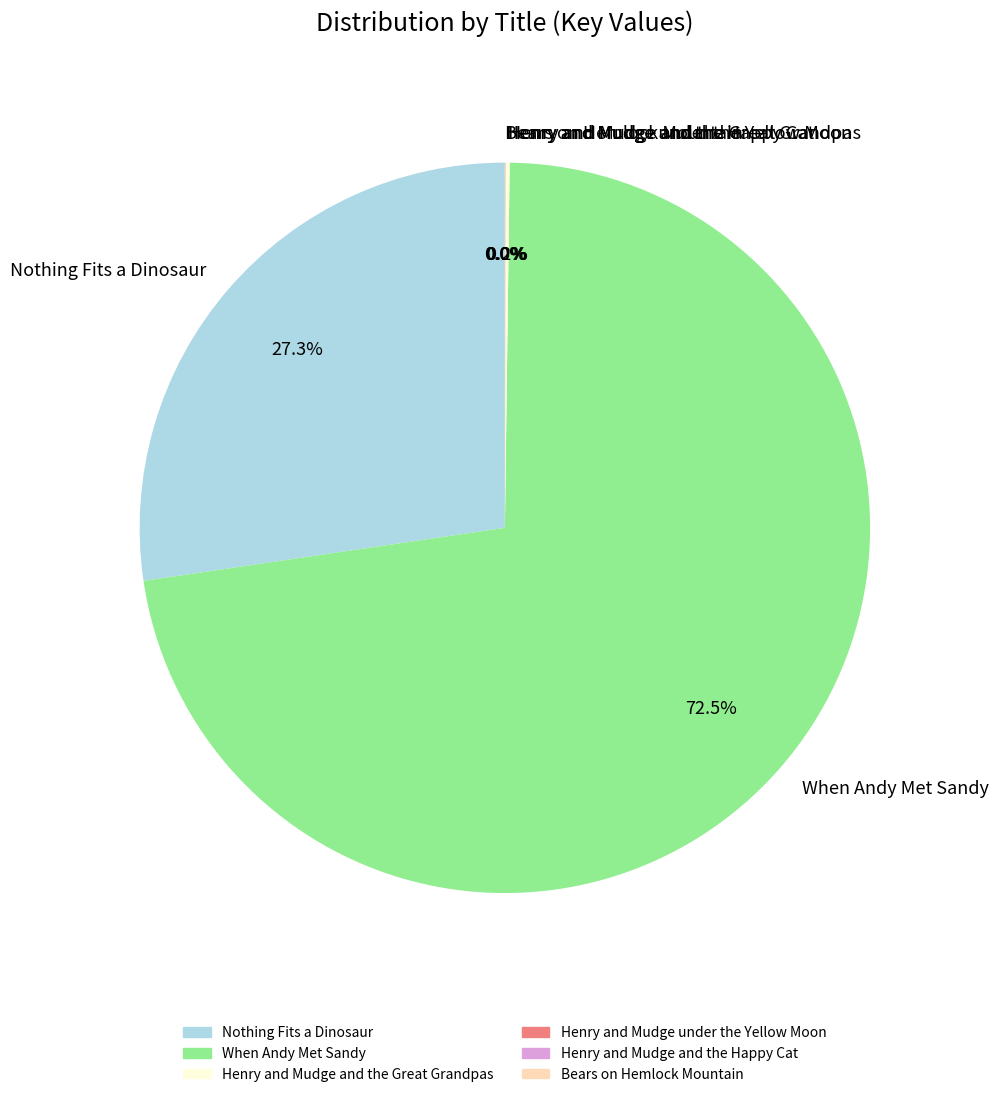

Do Nothing Fits a Dinosaur and When Andy Met Sandy together represent more than half of the pie?

Yes